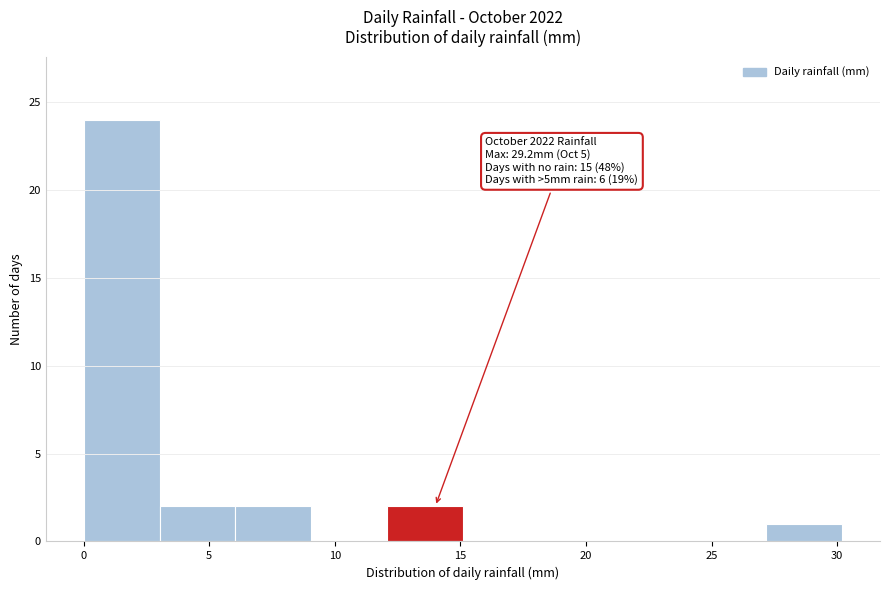

Over which range of the x-axis is the bar tallest?

0 to 3